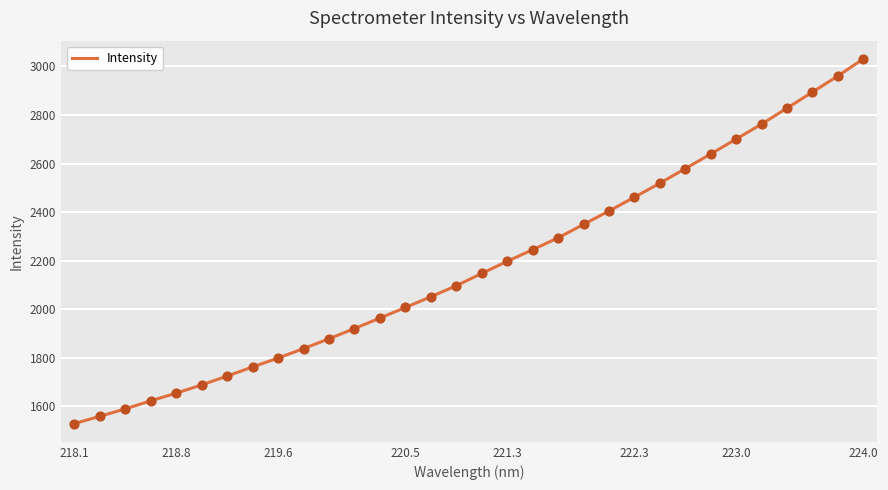

What is the difference between the maximum and minimum values?

1501.5